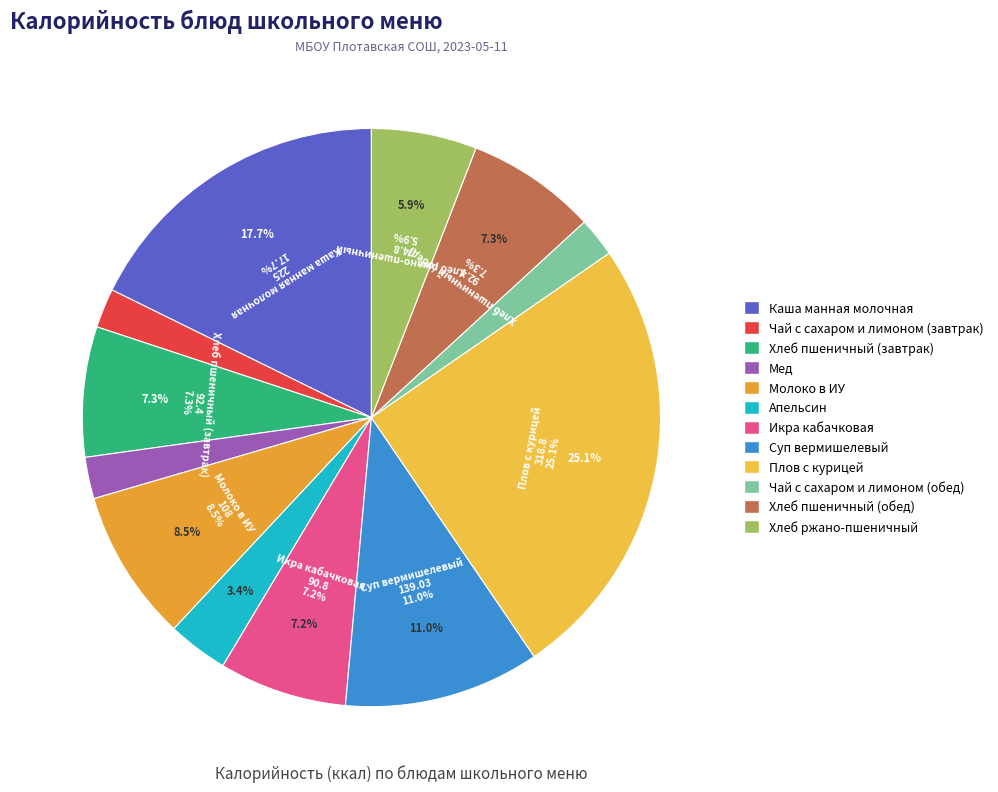

Rank the categories by value from highest to lowest.

Плов с курицей, Каша манная молочная, Суп вермишелевый, Молоко в ИУ, Хлеб пшеничный (завтрак), Хлеб пшеничный (обед), Икра кабачковая, Хлеб ржано-пшеничный, Апельсин, Мед, Чай с сахаром и лимоном (завтрак), Чай с сахаром и лимоном (обед)